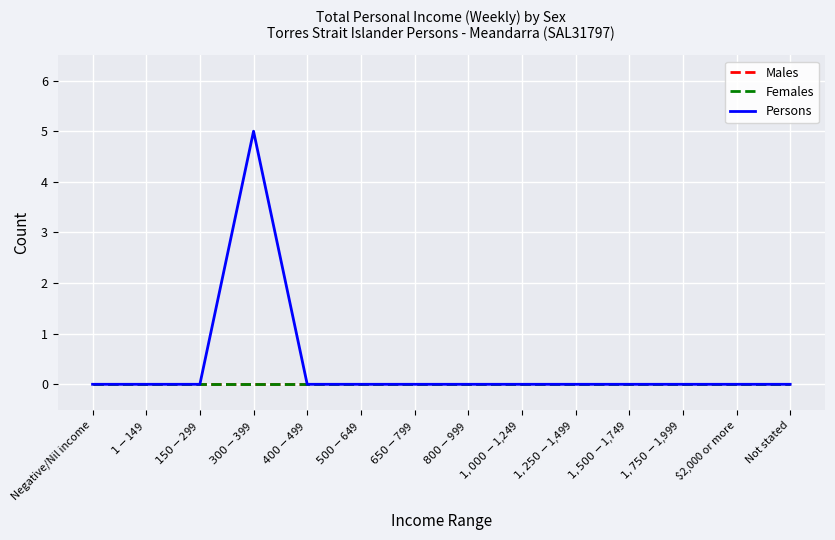

At which category is the sum across all series the highest?

$300-$399